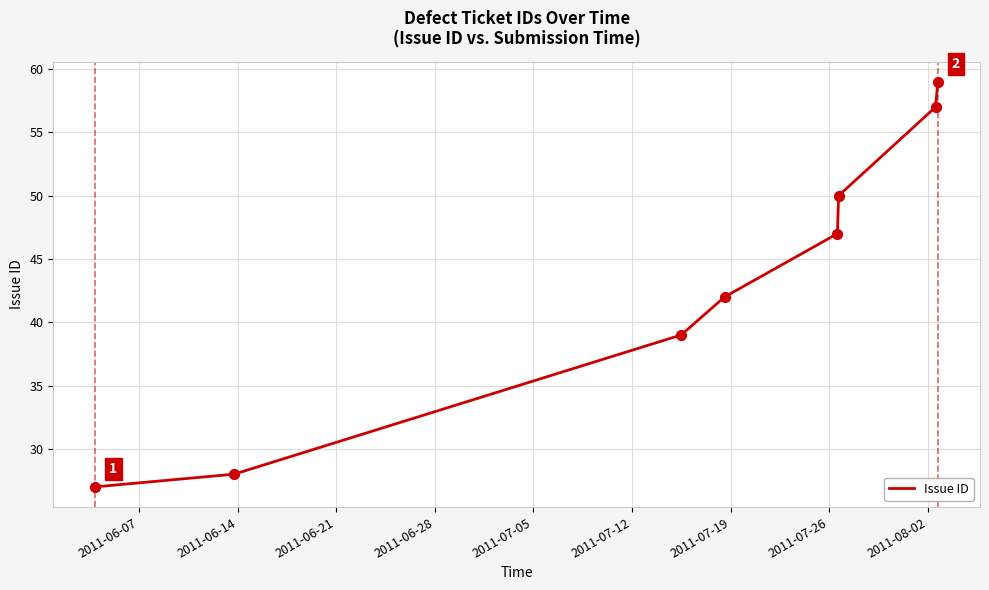

True or false: the data has more than 2 interior local peaks.

False